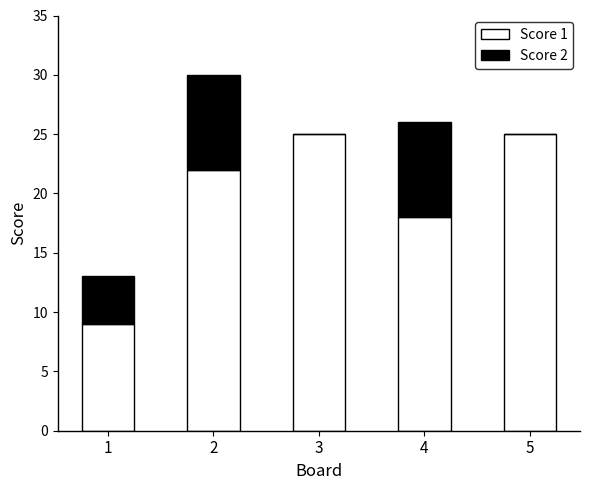

How many series are shown in this chart?

2